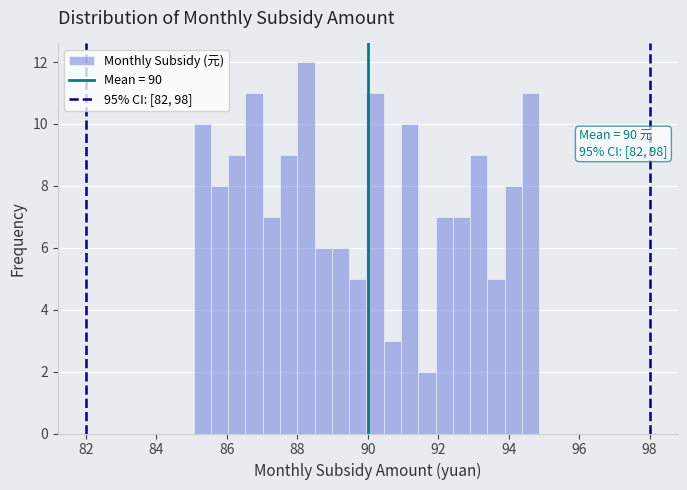

Around what value on the x-axis is the tallest bar? Give the approximate position of its centre, as read against the axis.

88.2